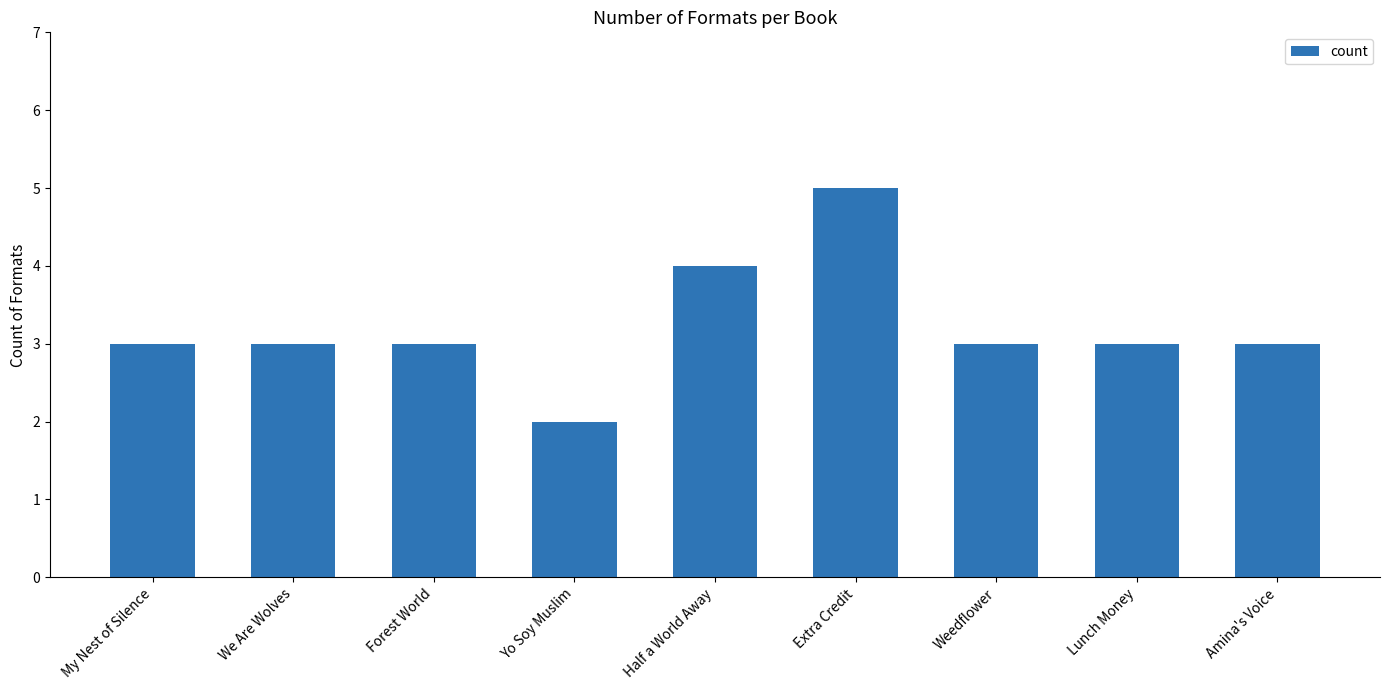

What is the approximate value at Lunch Money?

3